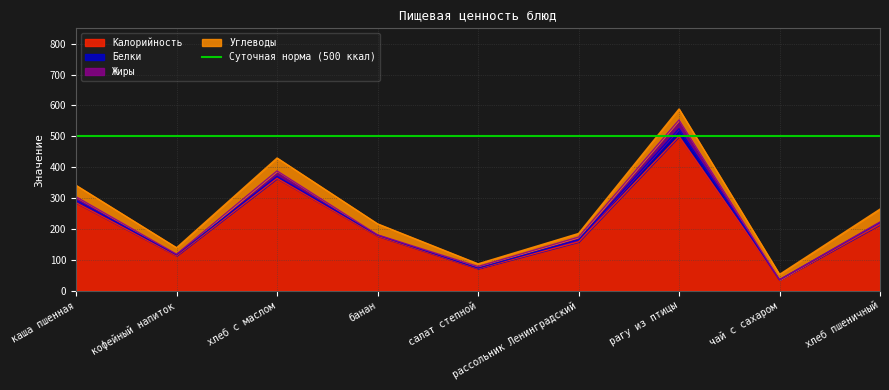

The value of Белки at каша пшенная is 7.5. True or false?

True